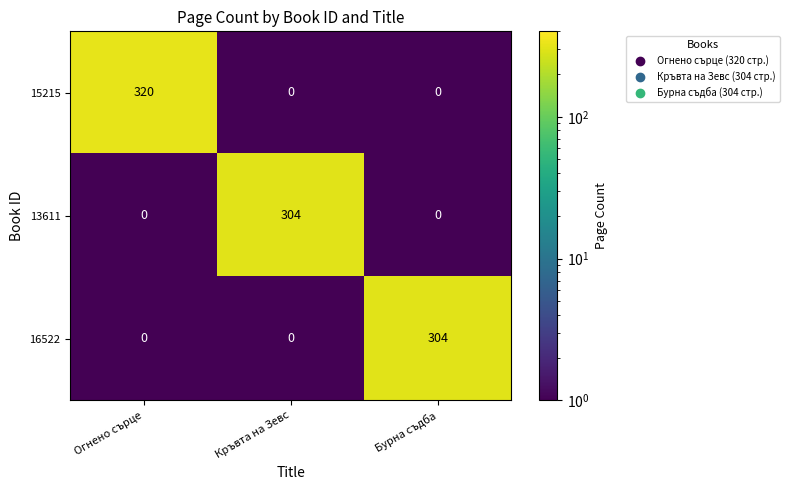

Reading left to right, extract all data points from this chart.

15215: 320	0	0
13611: 0	304	0
16522: 0	0	304